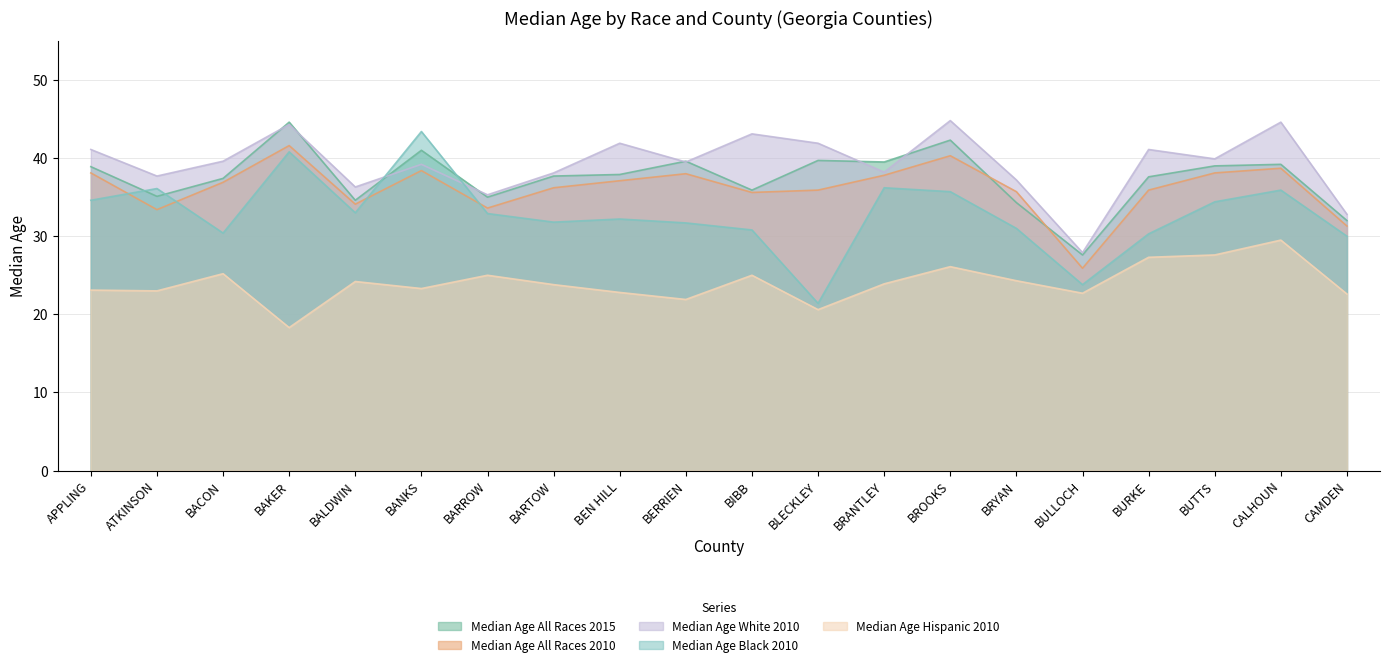

How many distinct data groups are displayed?

5